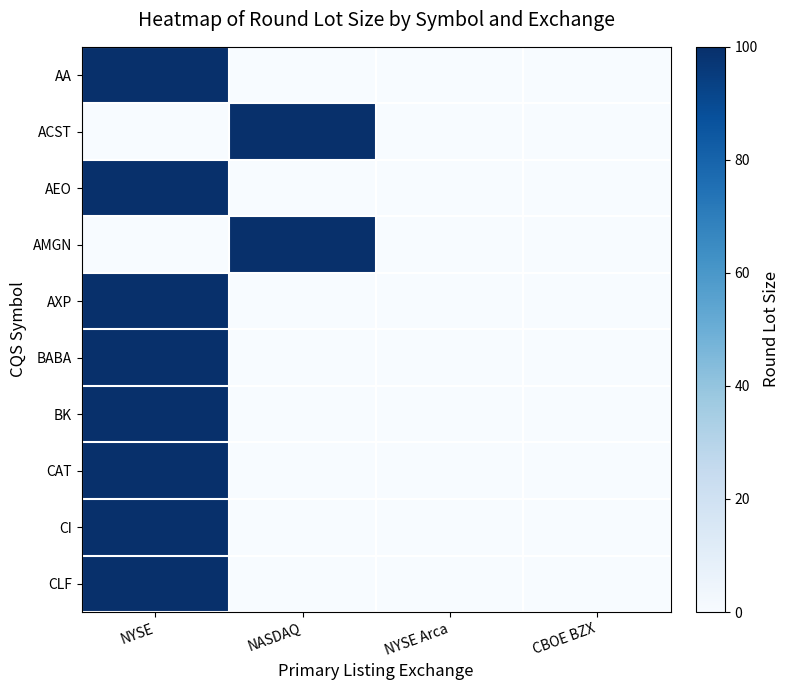

Which series has the largest total across all categories?

AA